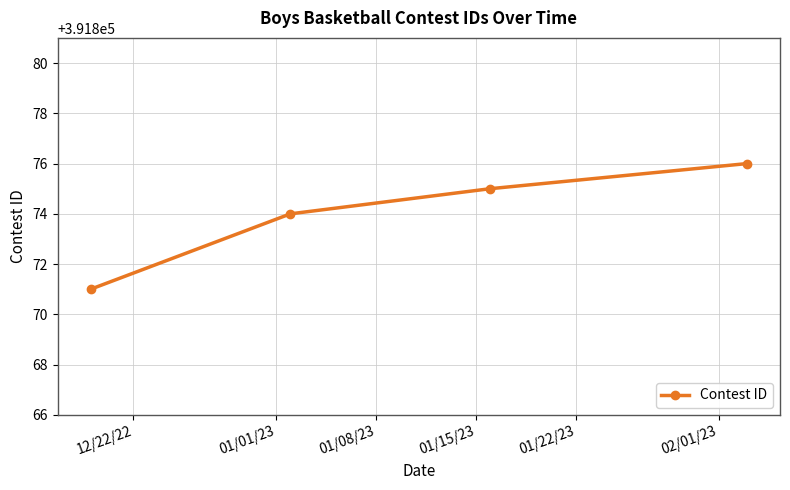

True or false: the data has more than 0 interior local peaks.

False